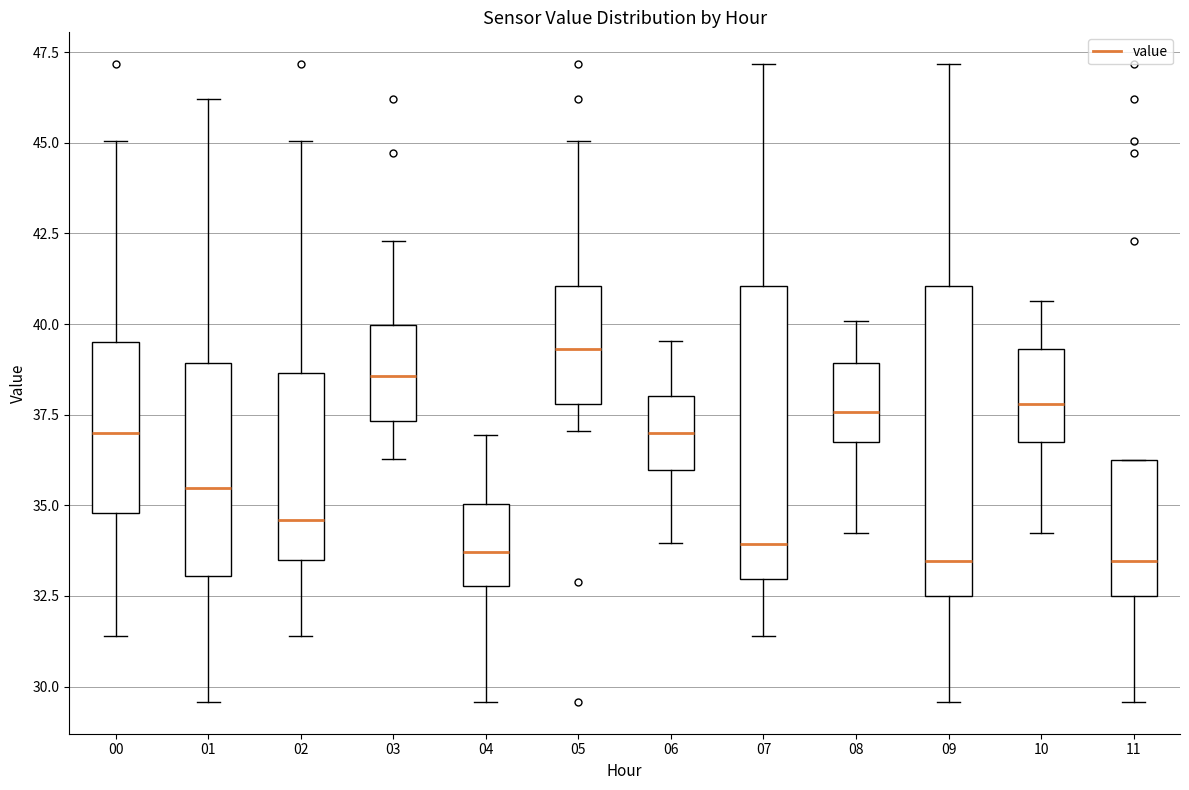

Reading left to right, read every box against the y-axis: the position of its median line, the range the box covers, and the ends of its whiskers. The values are not printed on the chart, so give them approximately, as read against the axis.

00: median 37.0, box 35.0 to 39.5, whiskers 31.5 to 45.0
01: median 35.5, box 33.0 to 39.0, whiskers 29.5 to 46.0
02: median 34.5, box 33.5 to 38.5, whiskers 31.5 to 45.0
03: median 38.5, box 37.5 to 40.0, whiskers 36.5 to 42.5
04: median 33.5, box 33.0 to 35.0, whiskers 29.5 to 37.0
05: median 39.5, box 38.0 to 41.0, whiskers 37.0 to 45.0
06: median 37.0, box 36.0 to 38.0, whiskers 34.0 to 39.5
07: median 34.0, box 33.0 to 41.0, whiskers 31.5 to 47.0
08: median 37.5, box 37.0 to 39.0, whiskers 34.5 to 40.0
09: median 33.5, box 32.5 to 41.0, whiskers 29.5 to 47.0
10: median 38.0, box 37.0 to 39.5, whiskers 34.5 to 40.5
11: median 33.5, box 32.5 to 36.5, whiskers 29.5 to 36.5